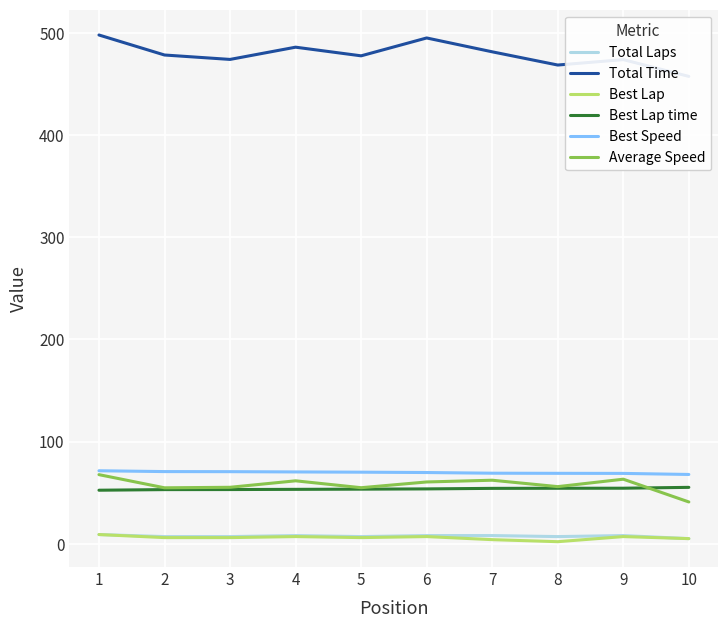

The Average Speed series shows 55.3 at 3. True or false?

True